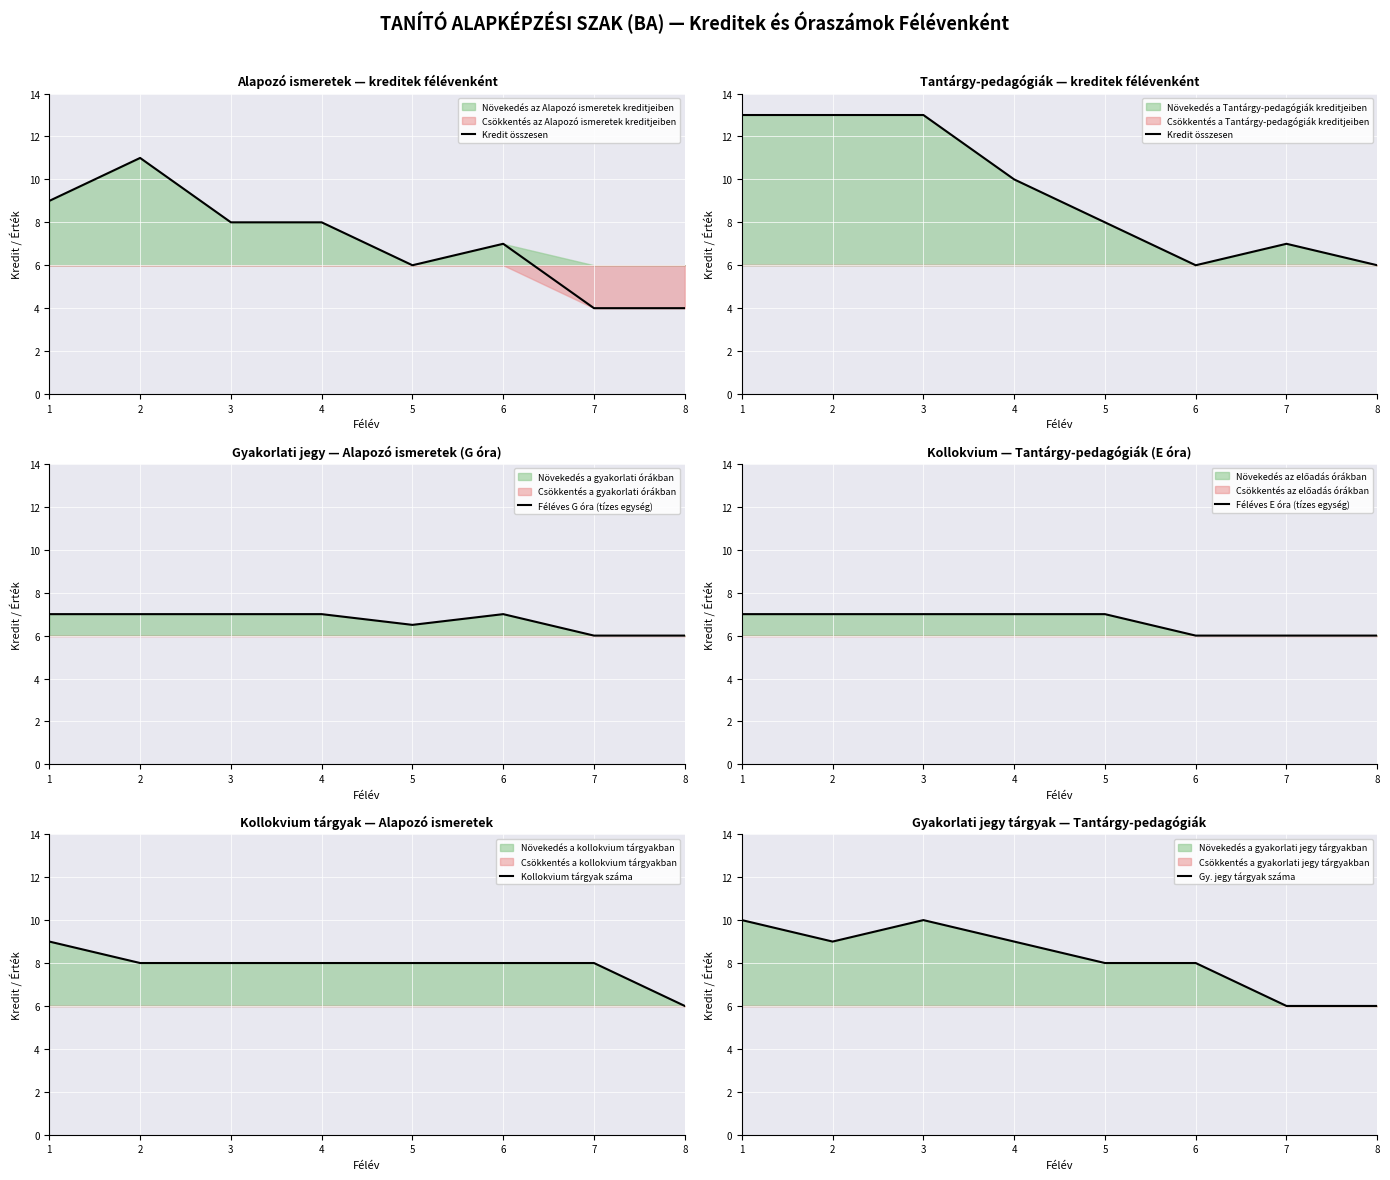

What is the sum of the Kredit összesen values at 5 and 6?

14.0